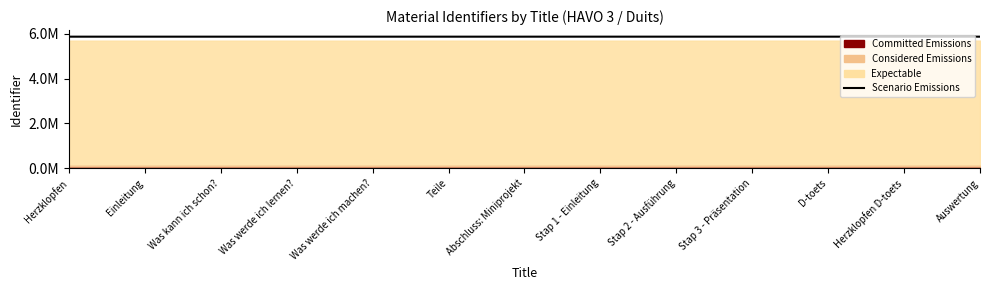

Which has a higher value, Stap 3 - Präsentation or Einleitung?

Stap 3 - Präsentation